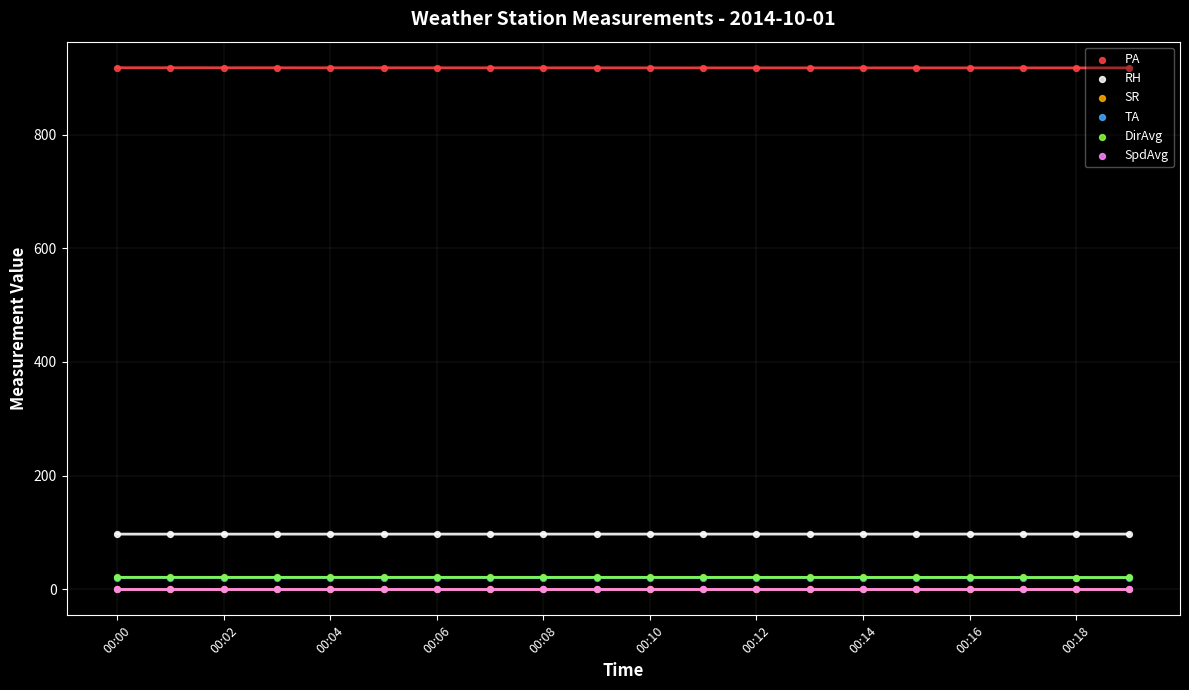

Which series reaches the minimum Y coordinate?

SR